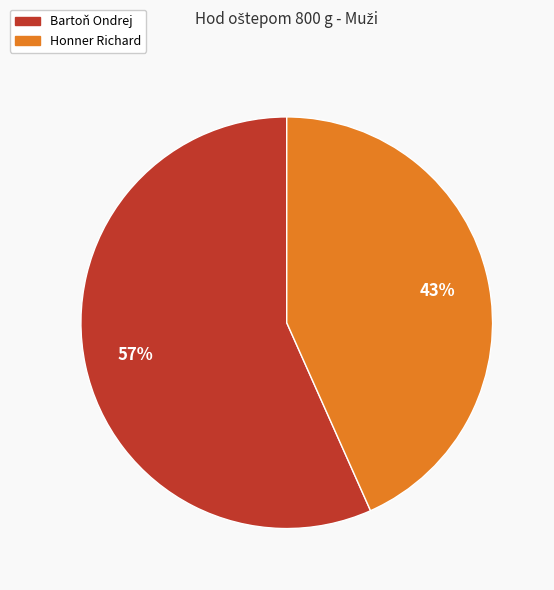

To the nearest percent, what is the average slice percentage?

50%